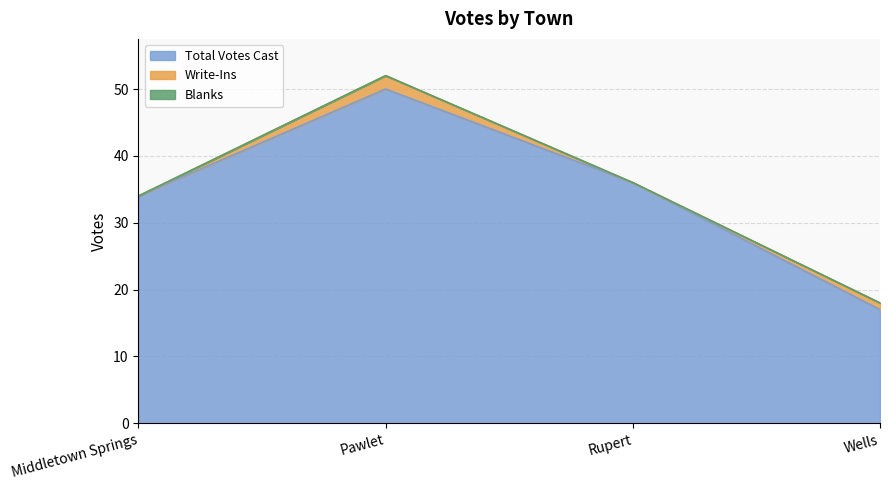

How many data points in Total Votes Cast are less than 36?

2